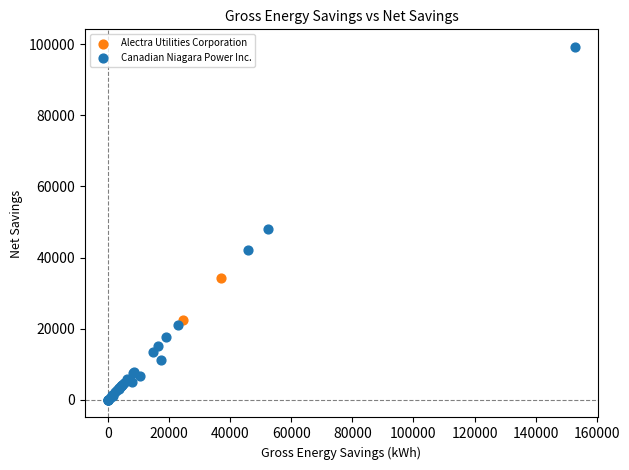

What are all the series names shown in the legend?

Canadian Niagara Power Inc., Alectra Utilities Corporation